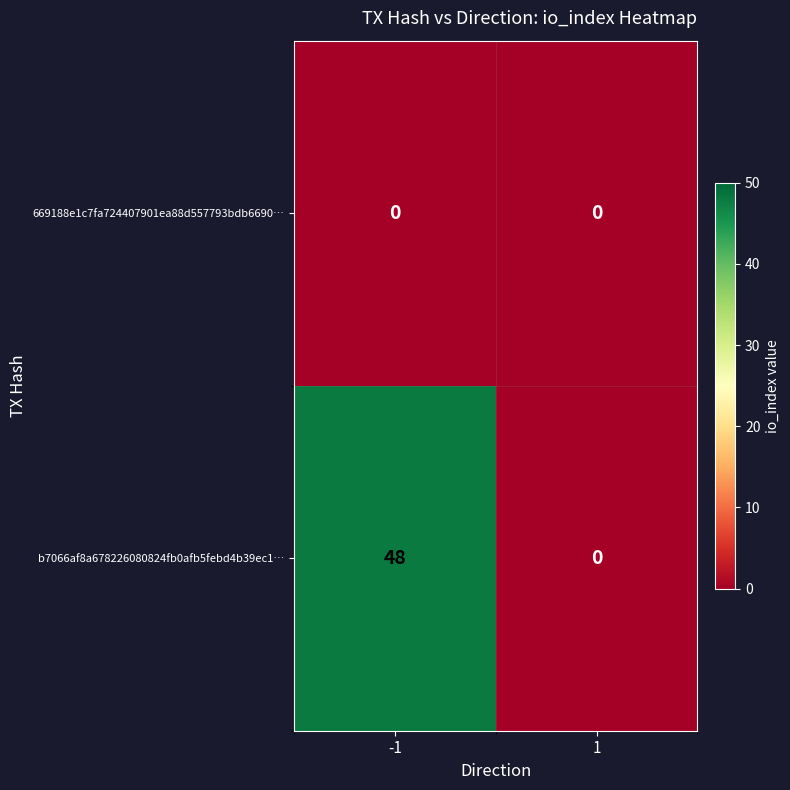

List the series in order of their peak value, highest first.

b7066af8a678226080824fb0afb5febd4b39ec1…, 669188e1c7fa724407901ea88d557793bdb6690…